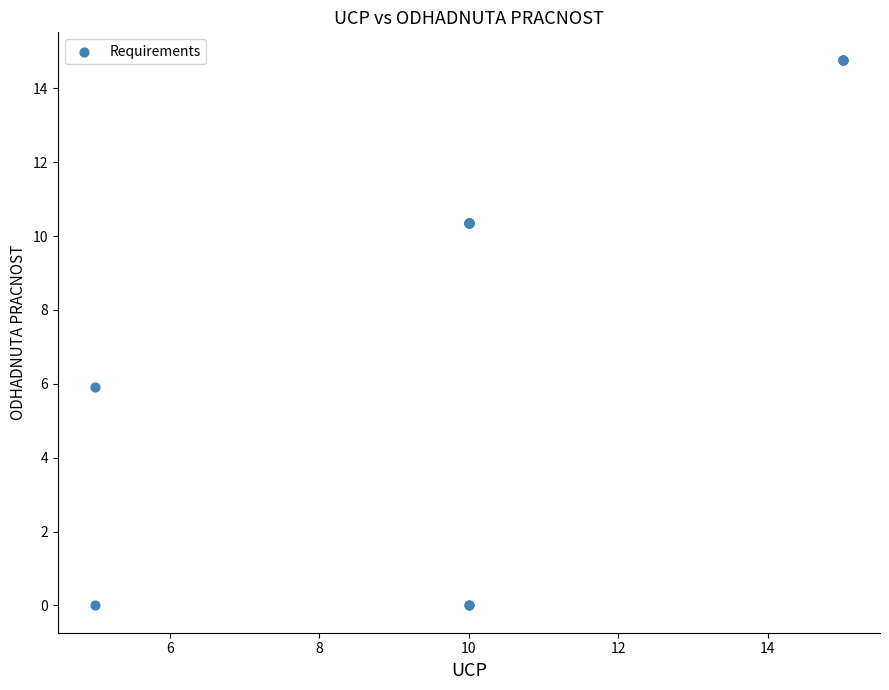

What Y value in the scatter plot is closest to 7?

5.9